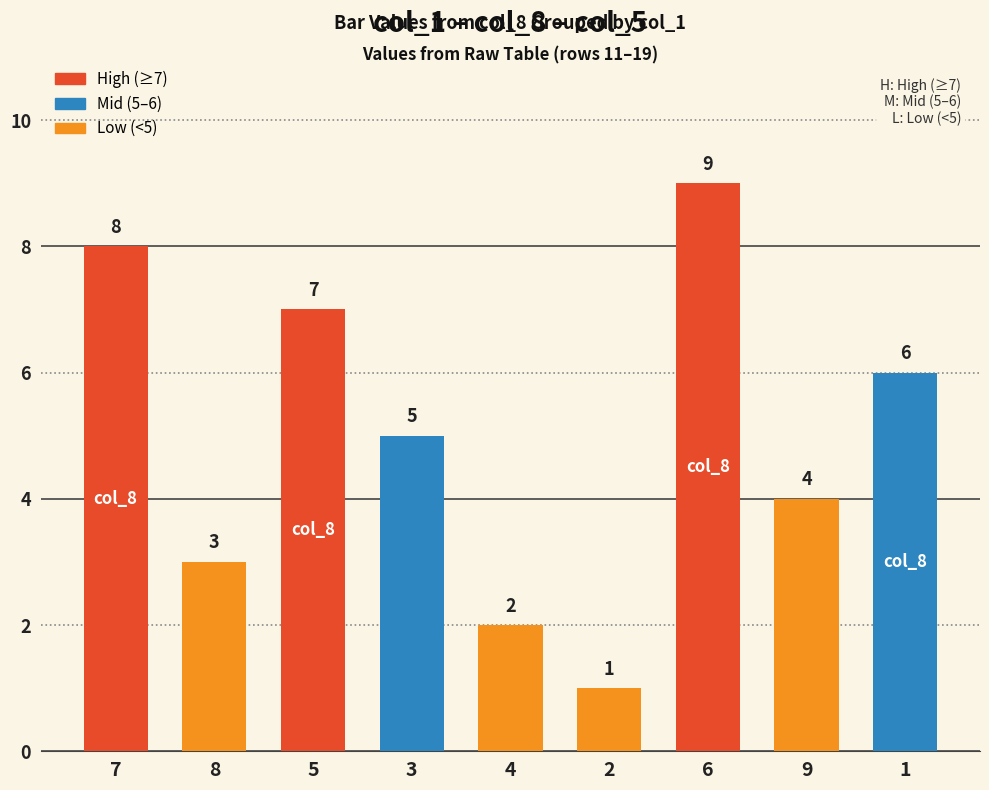

Rank the categories by value from highest to lowest.

6, 7, 5, 1, 3, 9, 8, 4, 2